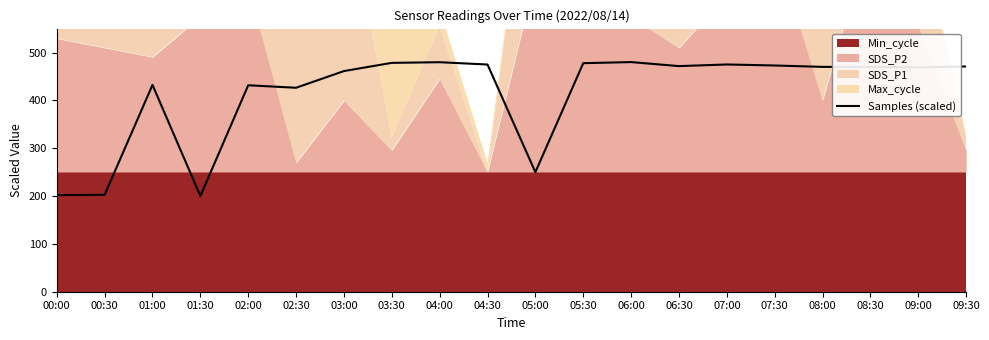

What is the label of the 12th point from the right?

04:00